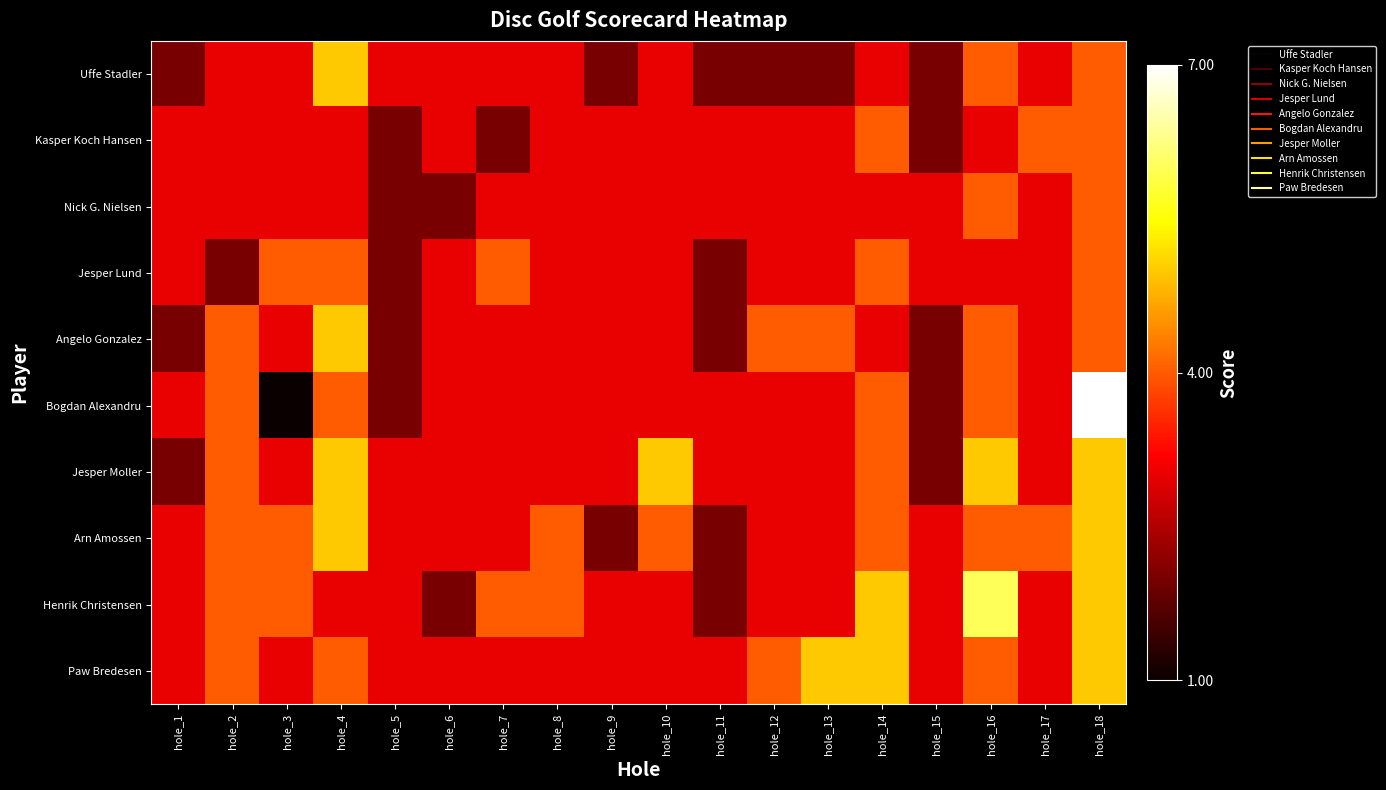

Which series has the largest range (max minus min)?

Bogdan Alexandru